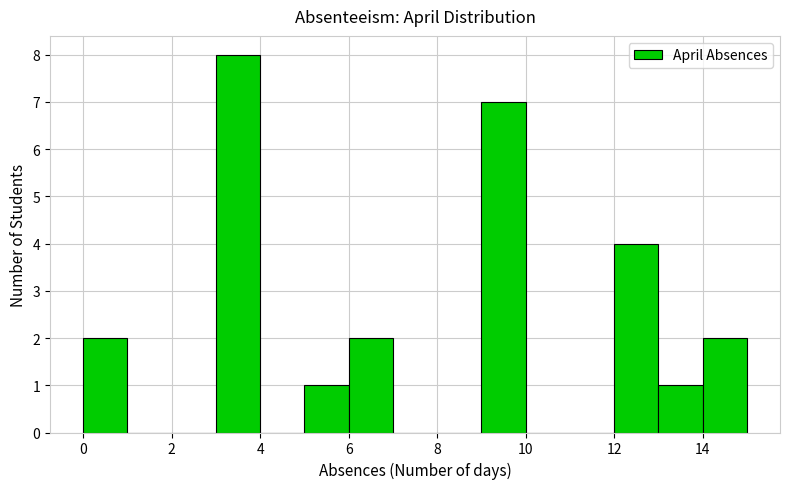

Over which range of the x-axis is the bar tallest?

3 to 4